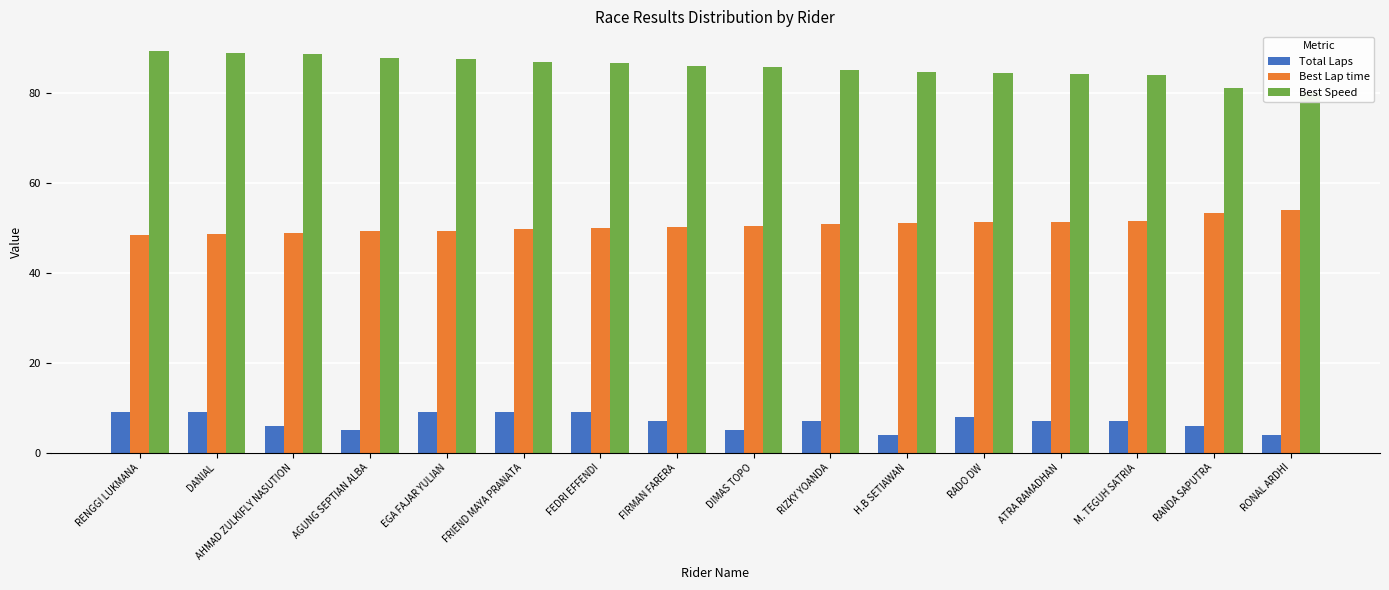

What is the difference between the Best Speed values at RADO DW and RENGGI LUKMANA?

4.7